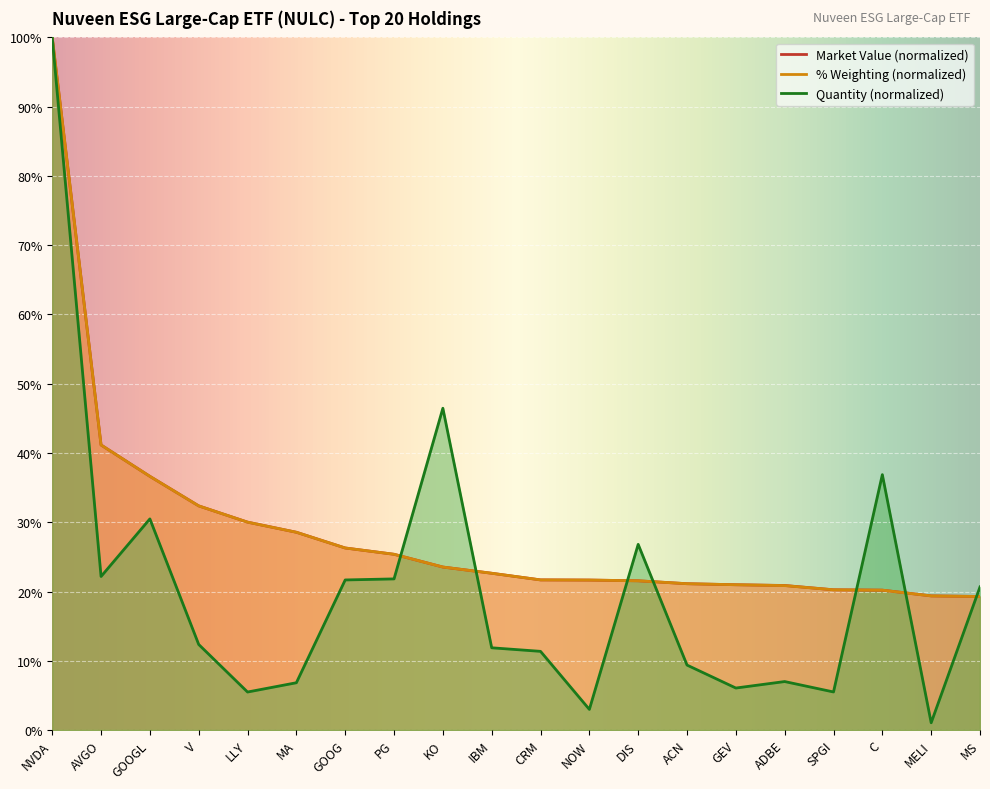

At GOOG, list the series in order from smallest to largest.

Quantity, Market Value, % Weighting